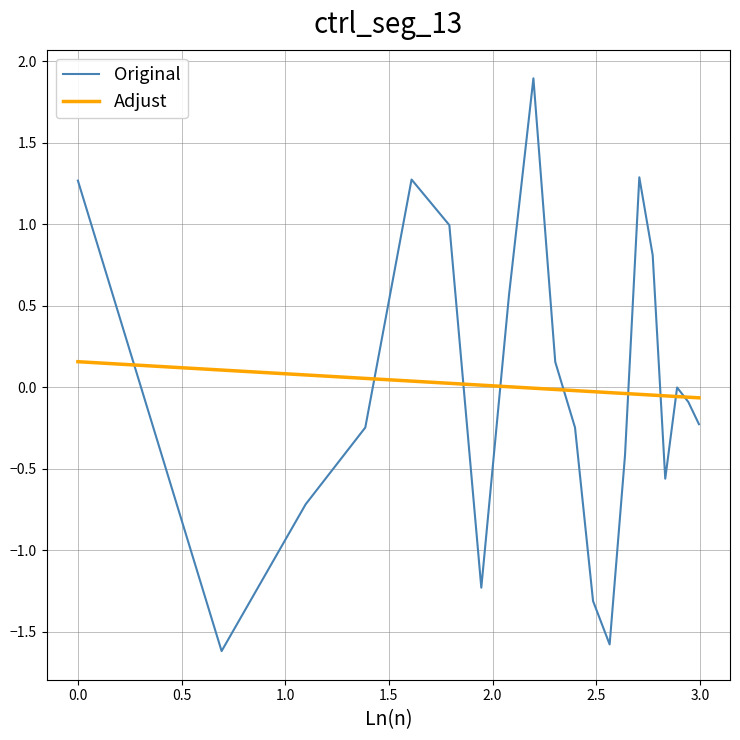

Which series has the largest range (max minus min)?

Original